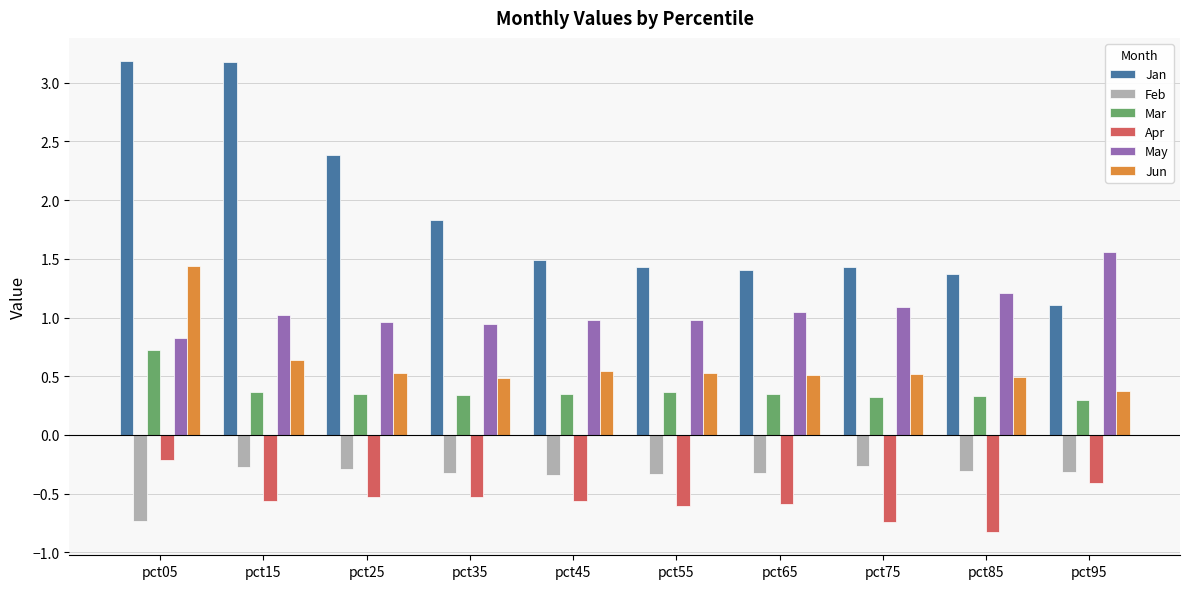

Which series has the largest total across all categories?

Jan